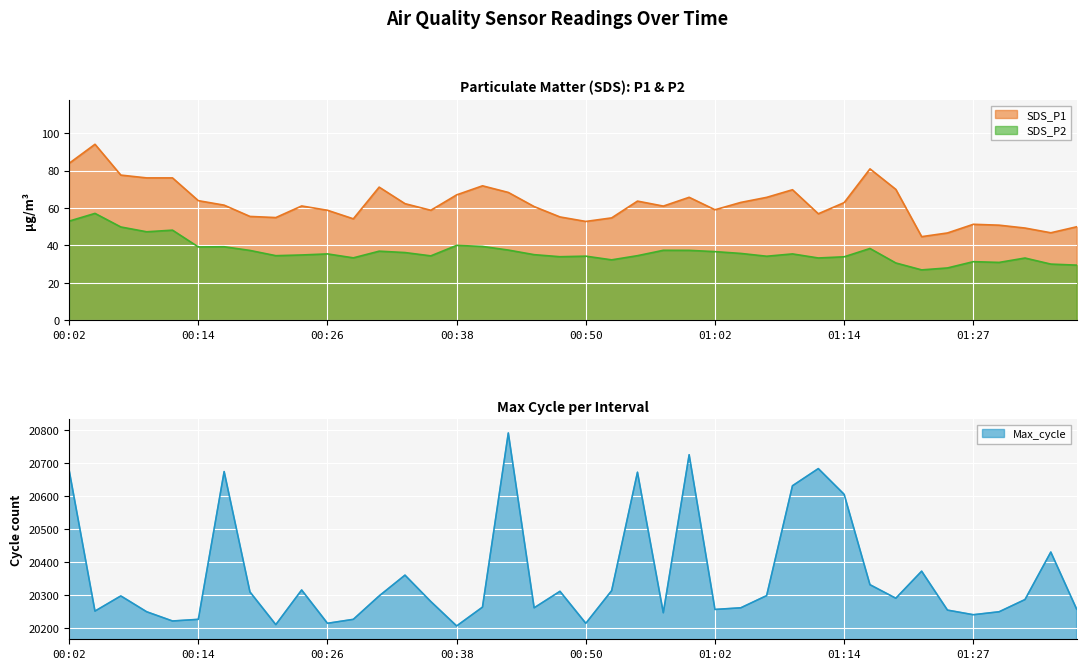

Rank the categories by SDS_P2 value from highest to lowest.

00:04, 00:02, 00:06, 00:11, 00:09, 00:38, 00:41, 00:16, 00:14, 01:17, 00:43, 00:58, 01:00, 00:19, 00:31, 01:02, 00:33, 01:05, 00:26, 01:10, 00:45, 00:24, 00:21, 00:55, 00:36, 00:50, 01:07, 00:48, 01:14, 00:28, 01:12, 01:31, 00:53, 01:27, 01:29, 01:19, 01:34, 01:36, 01:24, 01:22